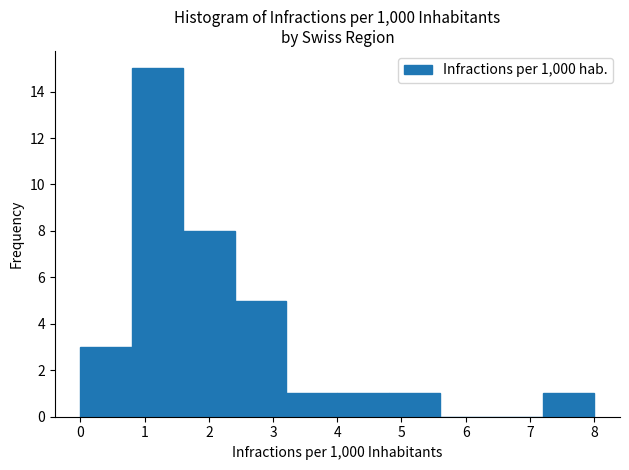

Which range on the x-axis has the tallest bar?

0.8 to 1.6